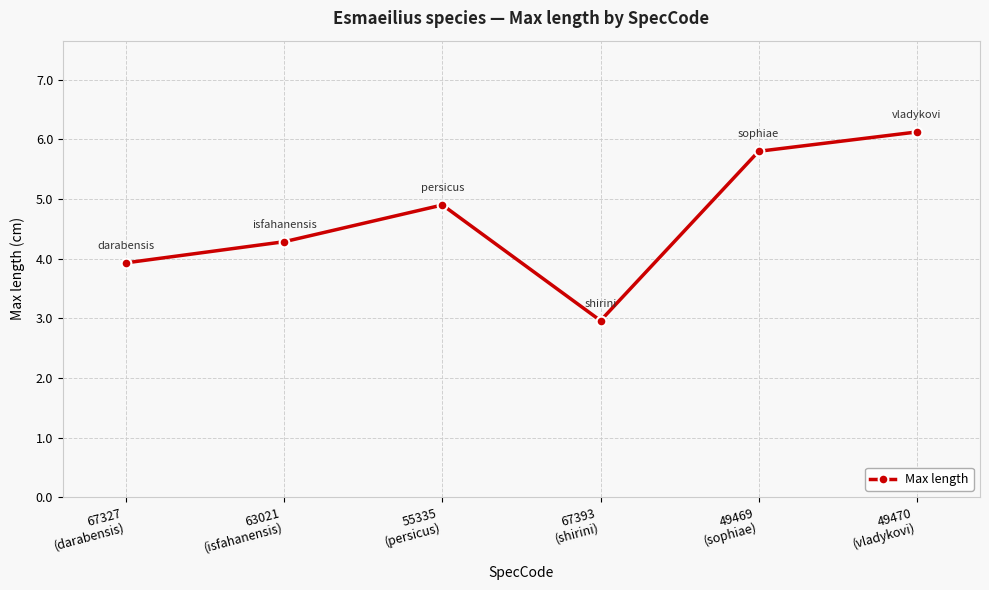

List the labels in order of value, smallest first.

67393
(shirini), 67327
(darabensis), 63021
(isfahanensis), 55335
(persicus), 49469
(sophiae), 49470
(vladykovi)